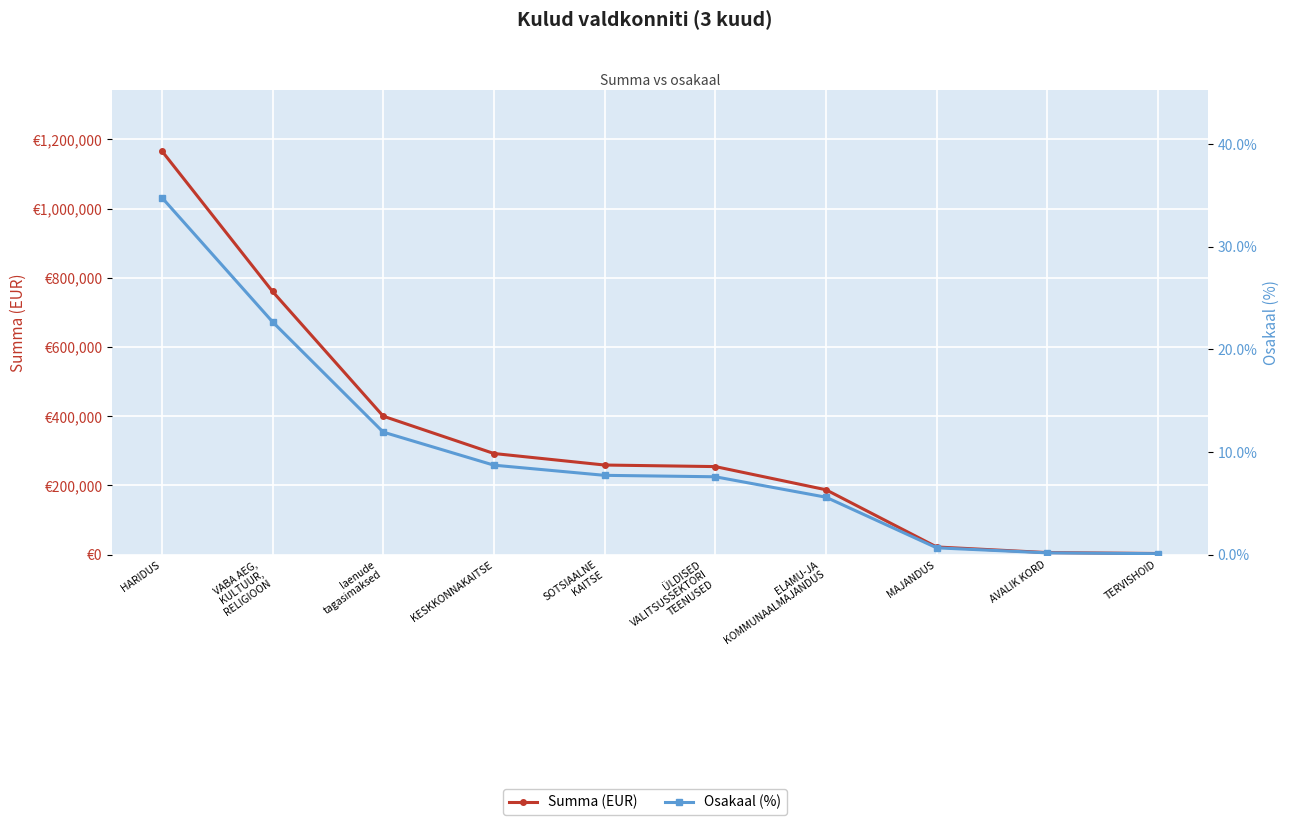

Which series has the widest spread of values?

Summa (EUR)